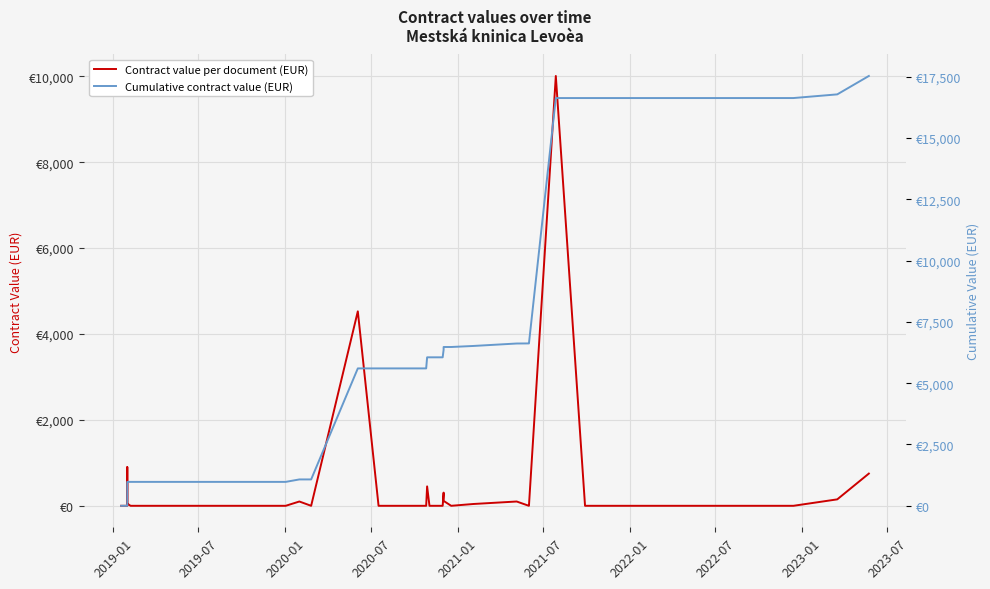

The Contract value per document (EUR) series shows -5322.1 at 37. True or false?

False